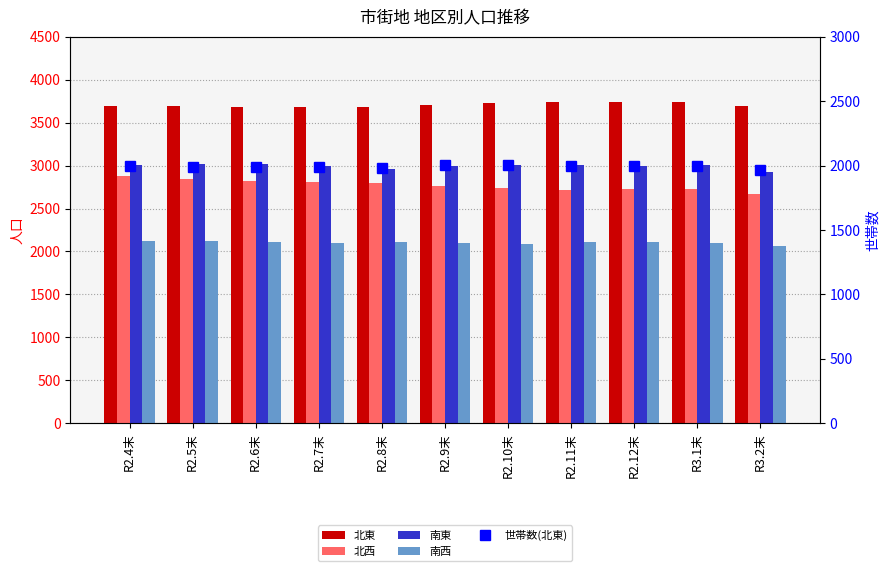

Rank the series by their maximum value, from lowest to highest.

世帯数(北東), 南西, 北西, 南東, 北東